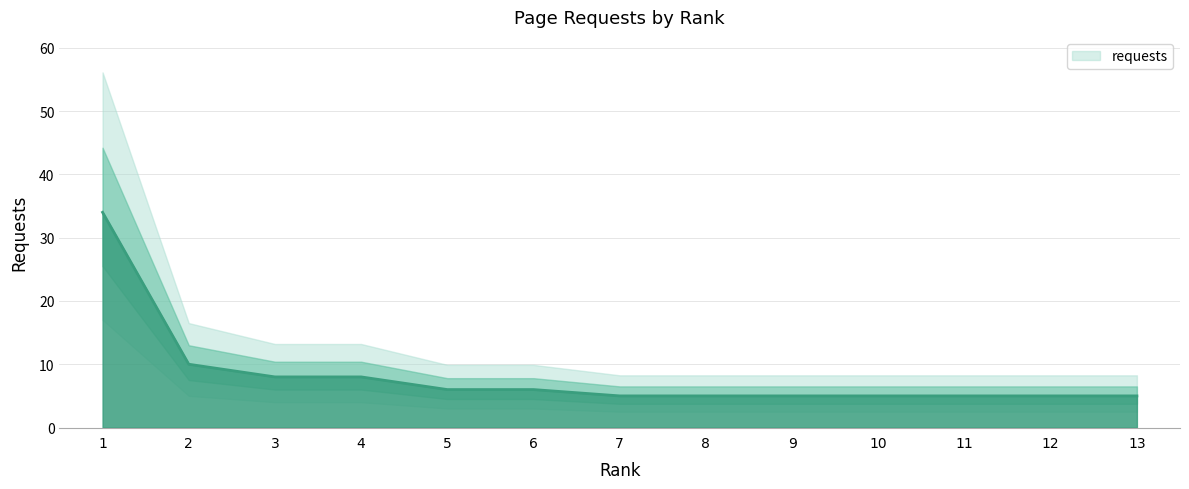

What is the change in value from 2 to 12?

-5